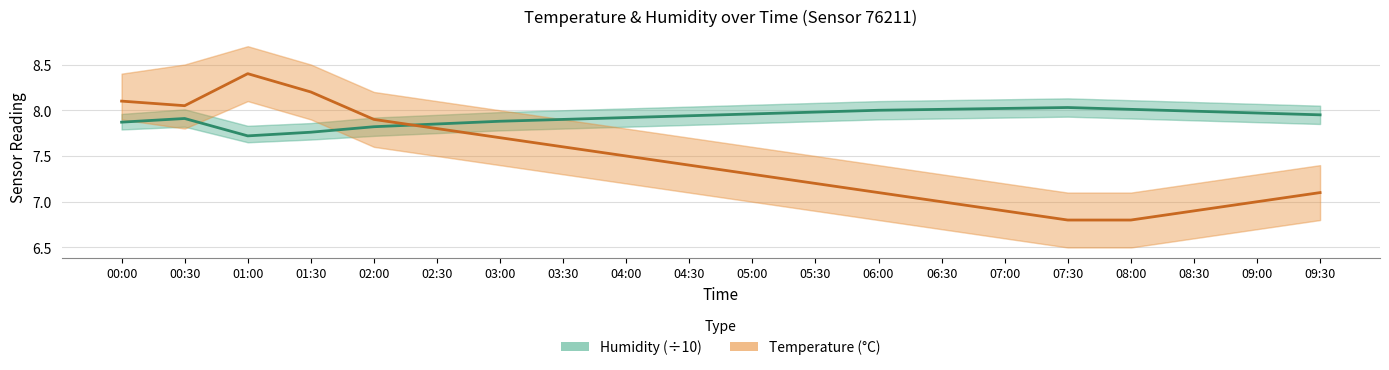

What is the value of the Temperature (°C) point at the 18th from the left?

6.9